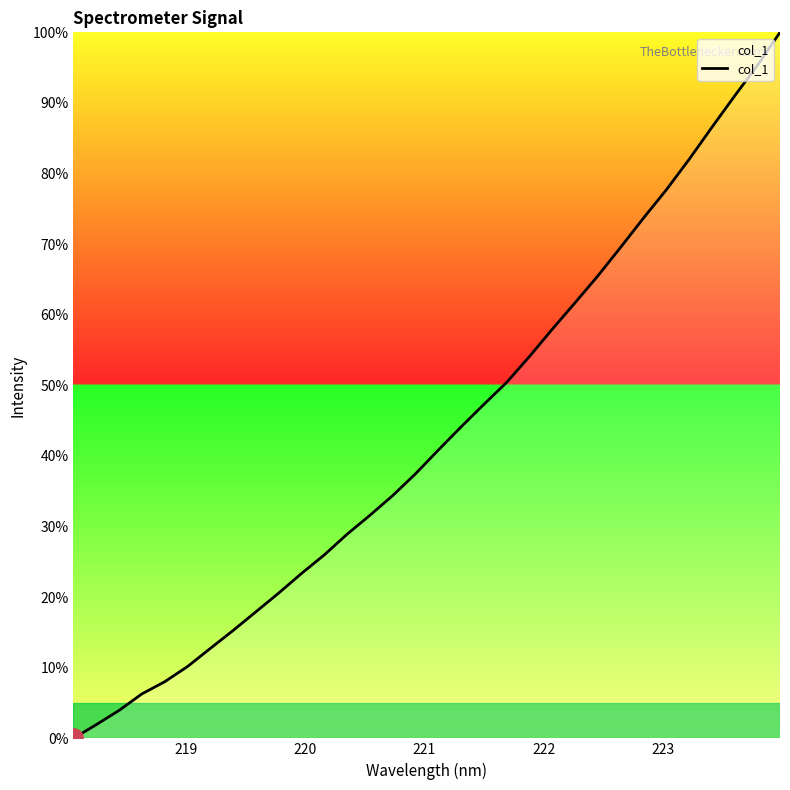

What is the difference between the maximum and minimum values?

100.0